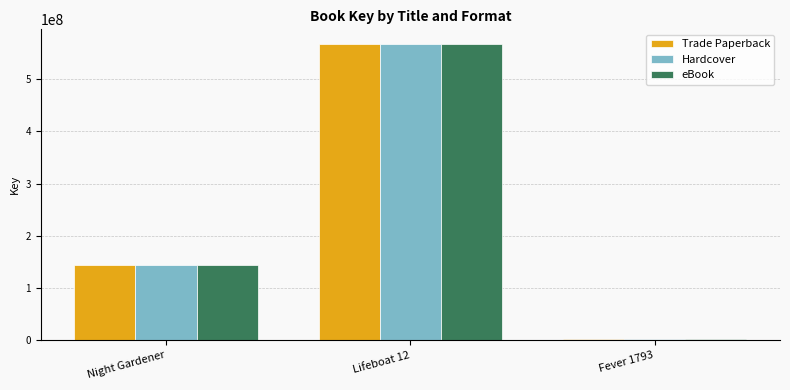

The value of Trade Paperback at Night Gardener is 82994944. True or false?

False